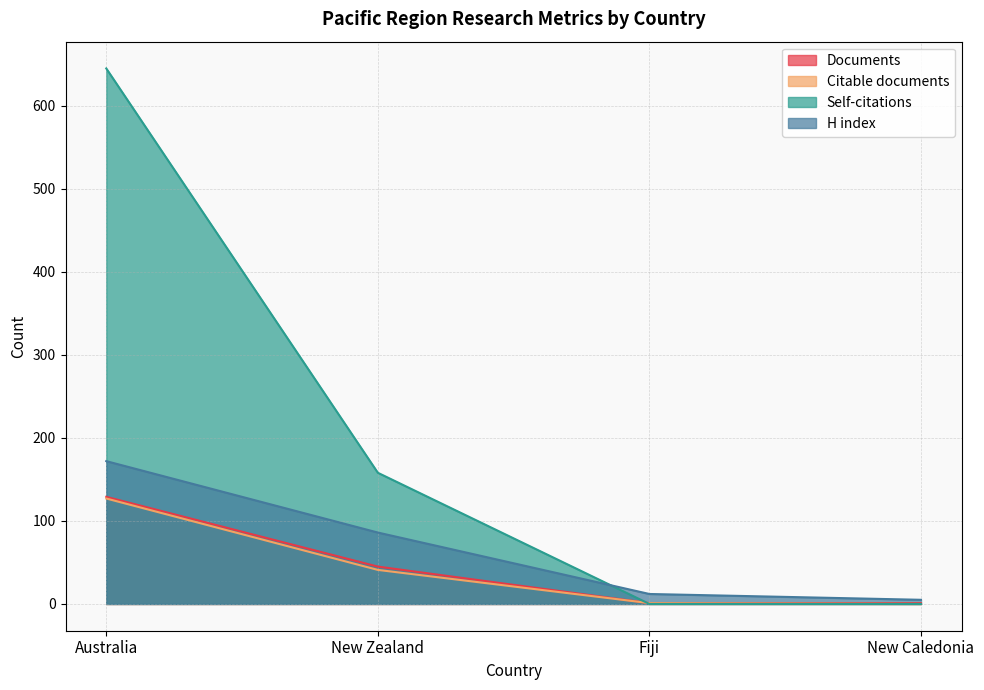

At which category does the chart reach its minimum across all series?

New Caledonia